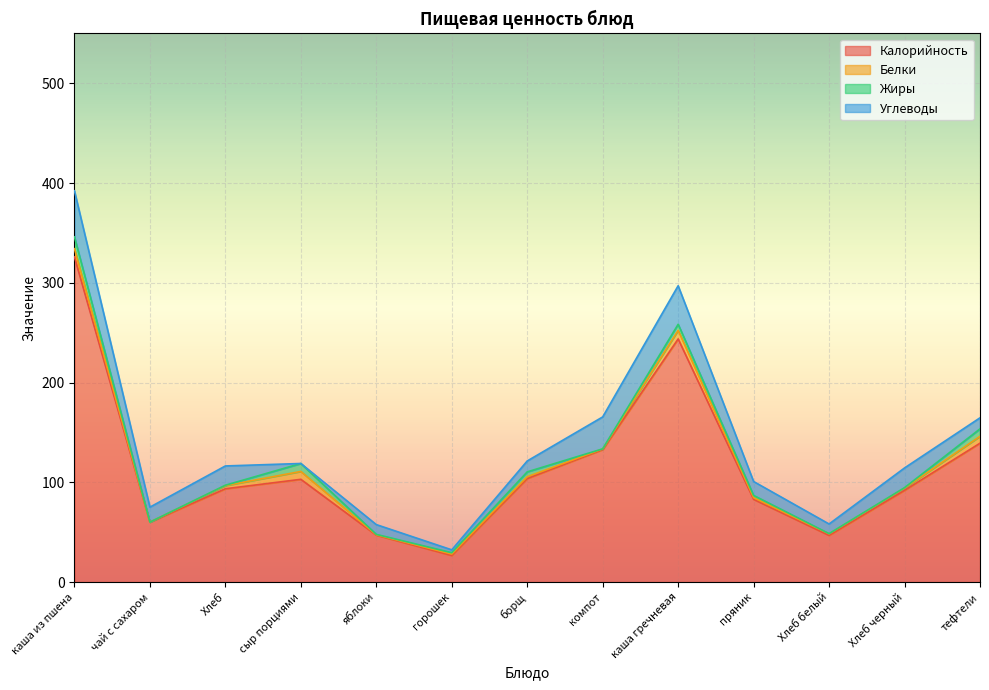

At which category is the sum across all series the highest?

каша из пшена